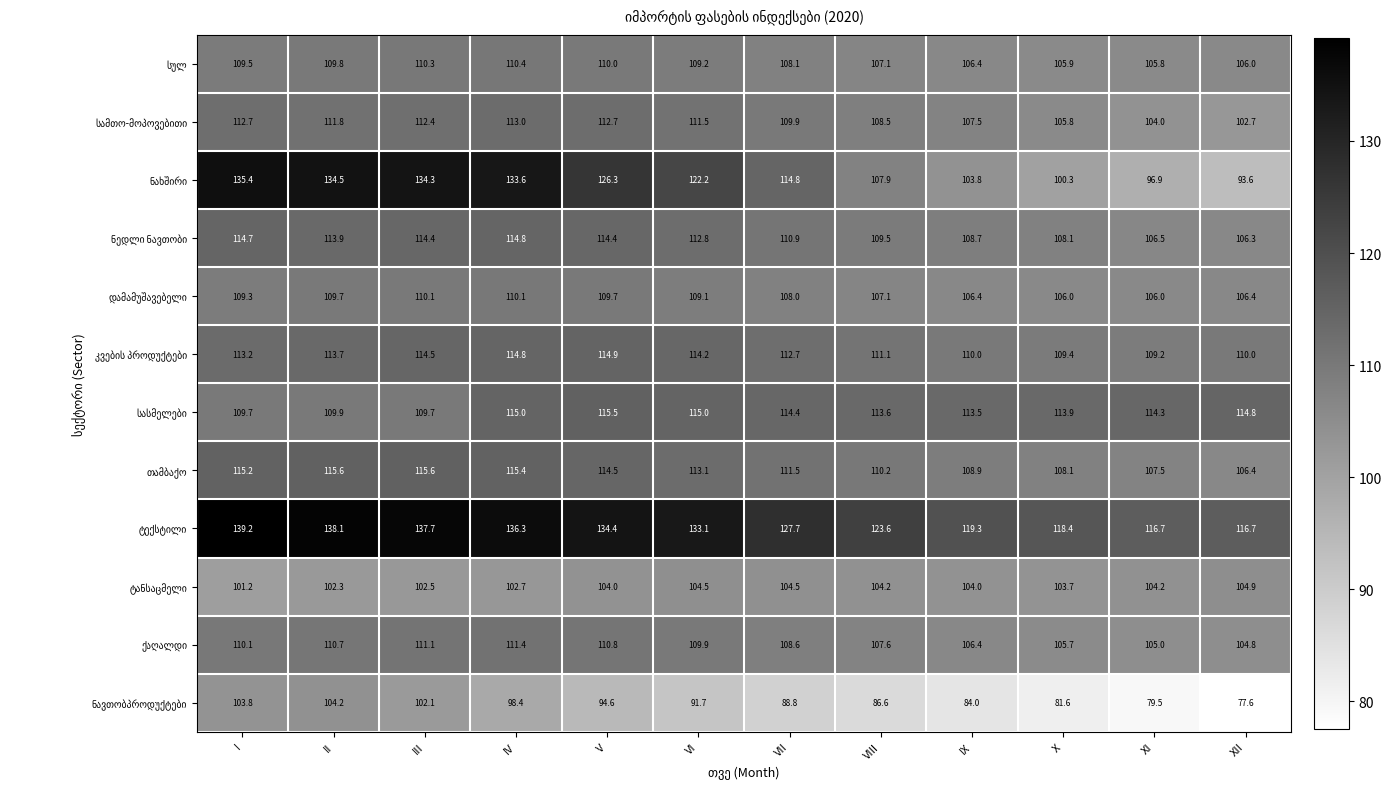

What is the maximum value shown in the chart?

139.2